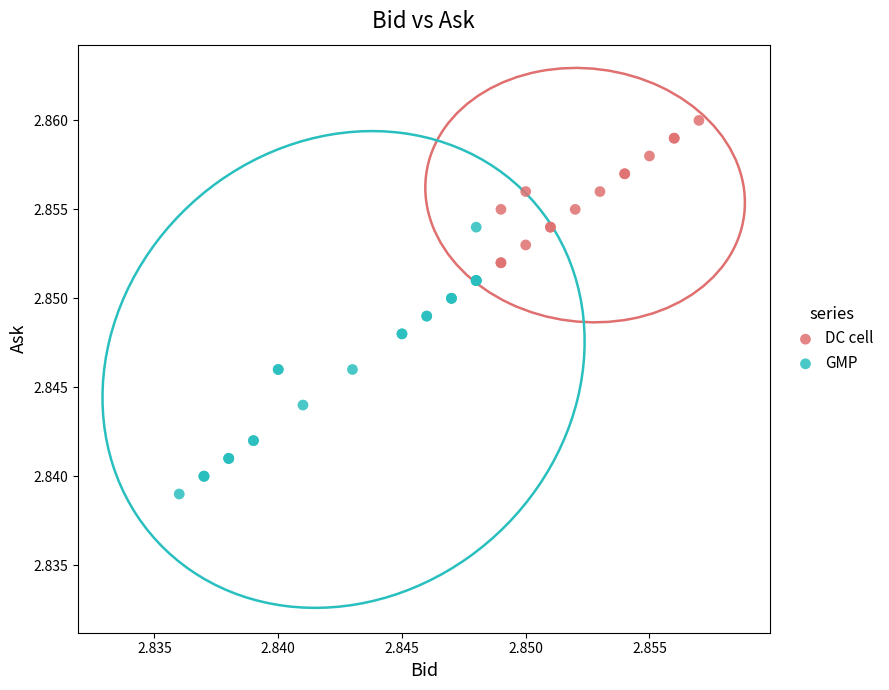

Which series contains the lowest Y value?

GMP